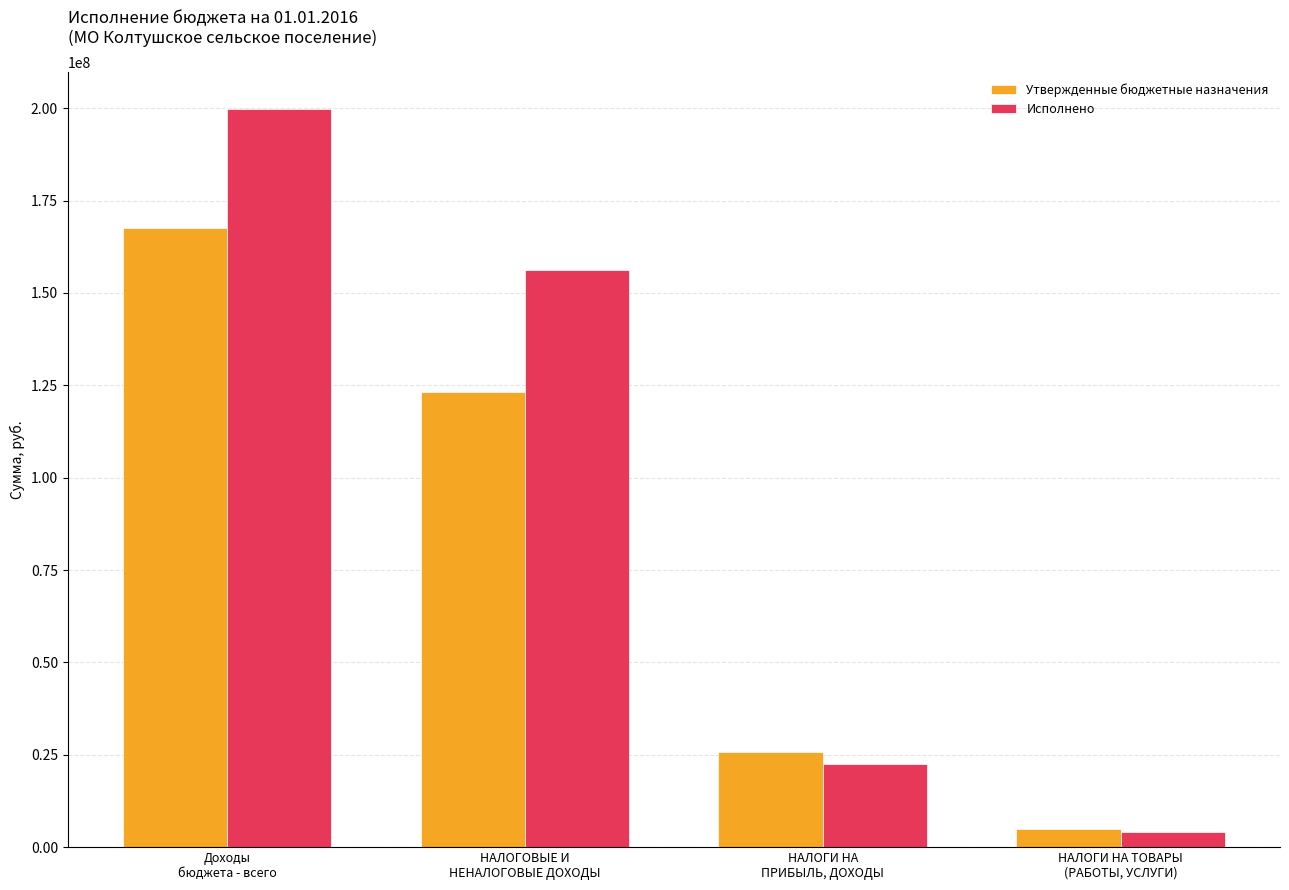

Which series has the largest total across all categories?

Исполнено